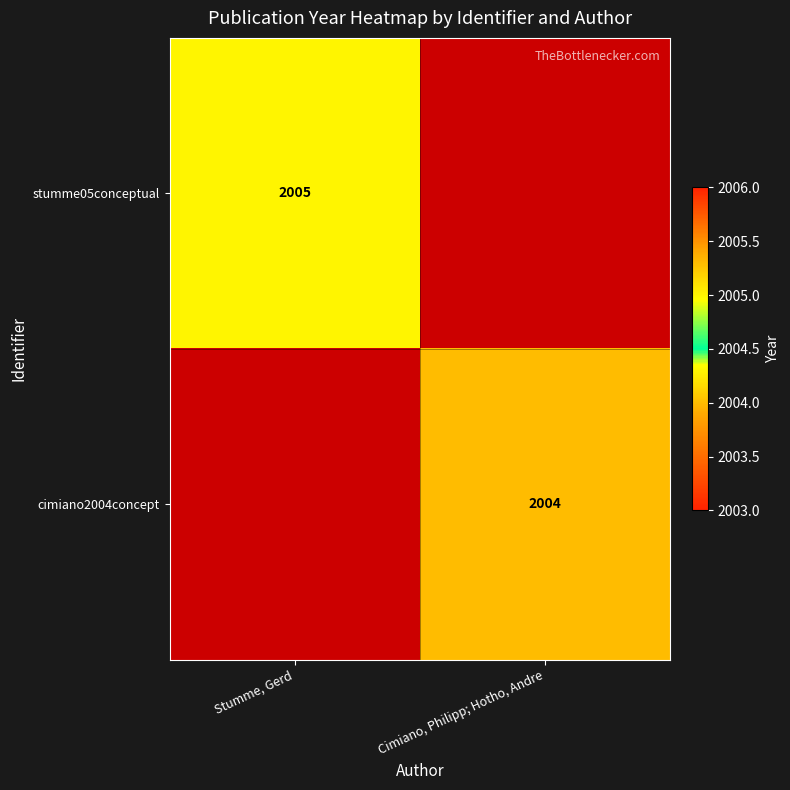

The value of stumme05conceptual at Stumme, Gerd is 2005. True or false?

True